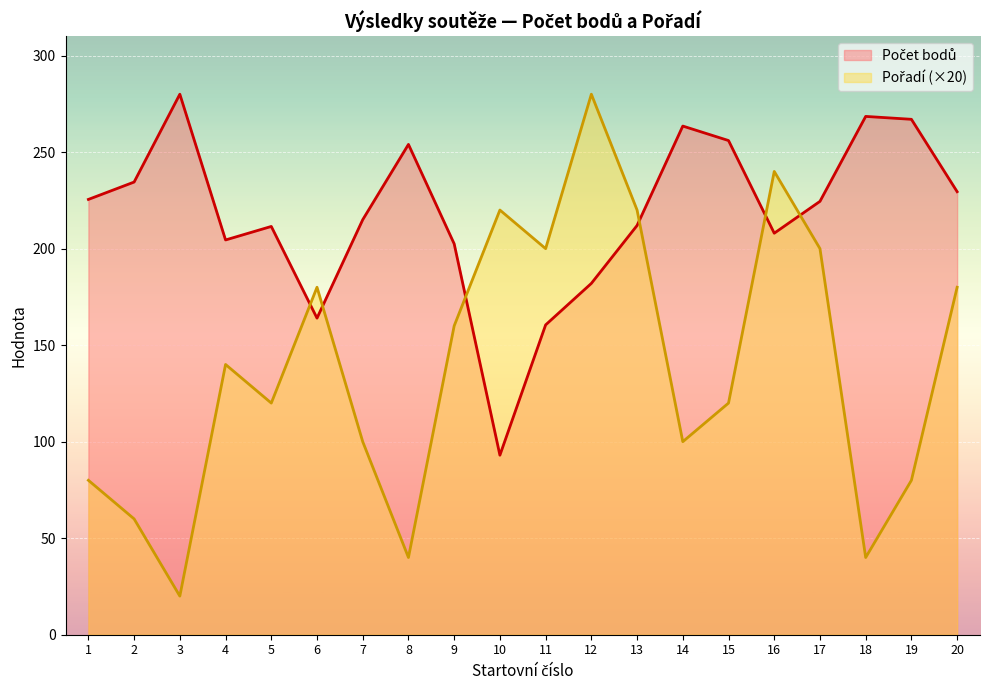

The value of Počet bodů at 13 is 86.0. True or false?

False